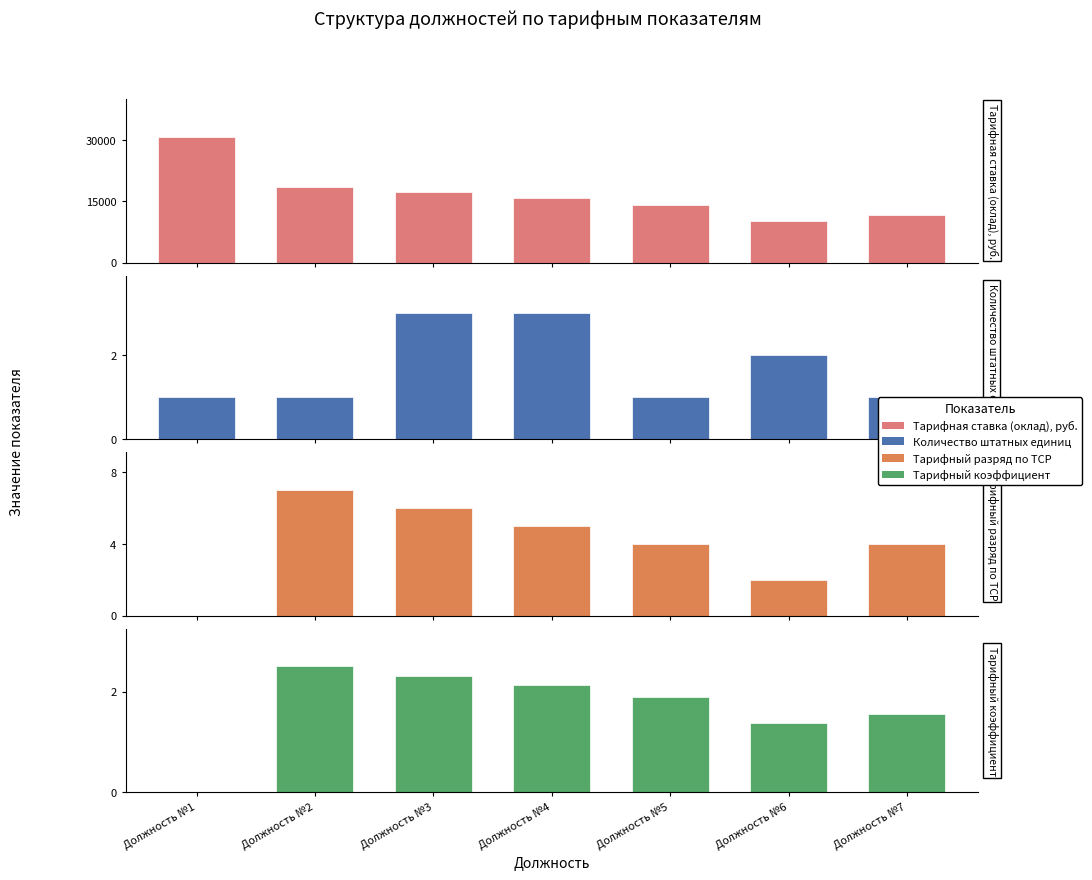

What is the value of the Тарифный коэффициент bar at the 4th from the left?

2.1